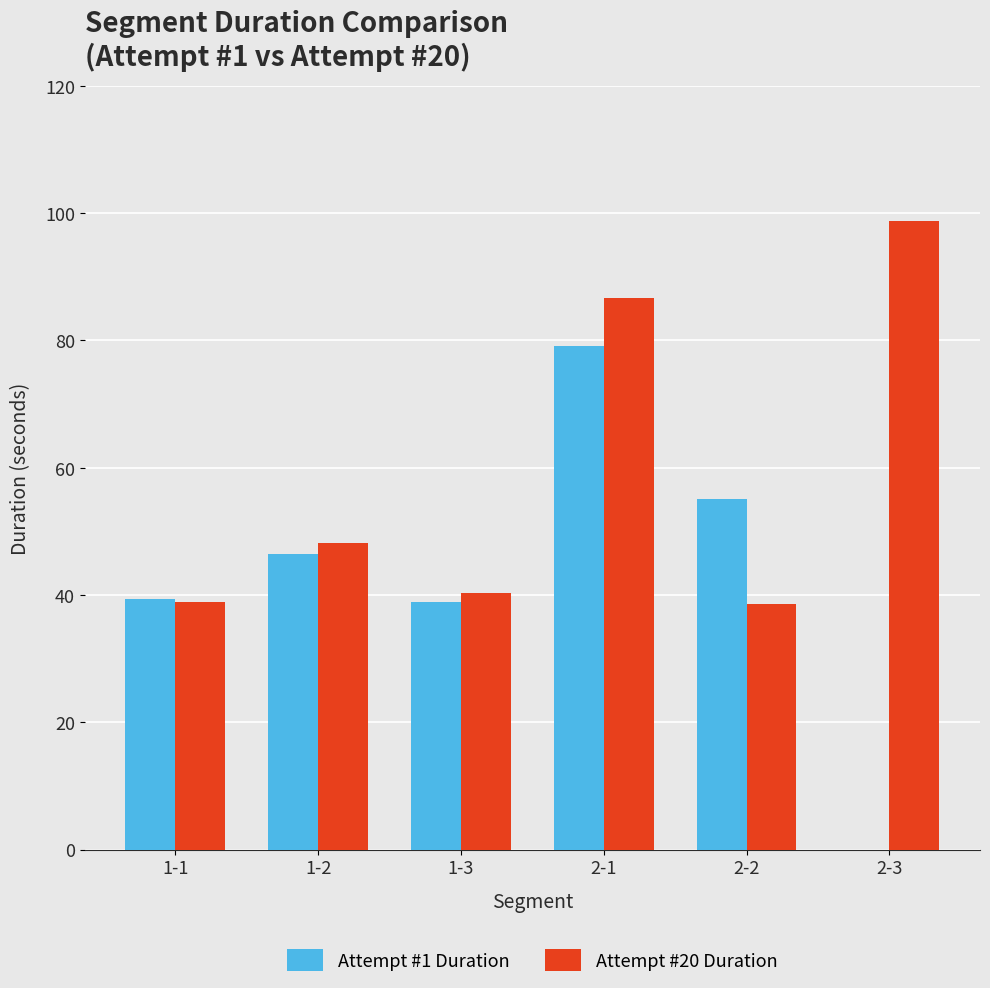

Which series has the widest spread of values?

Attempt #1 Duration